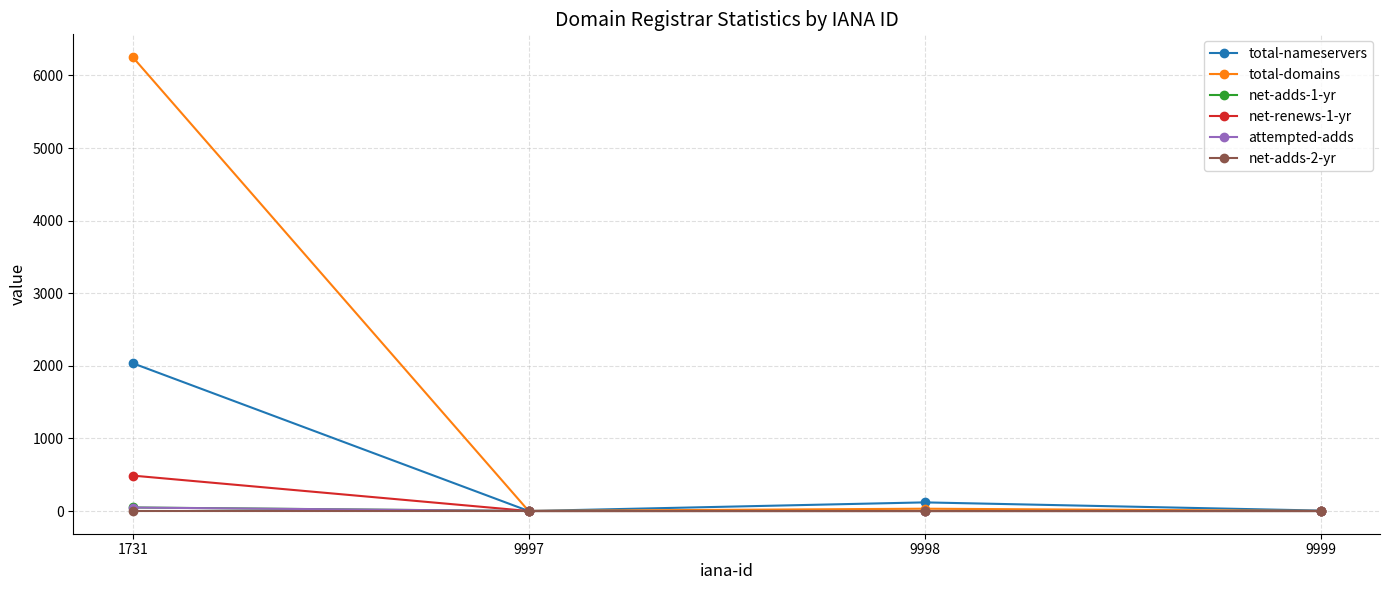

Between 1731 and 9997, which series saw the biggest shift?

total-domains